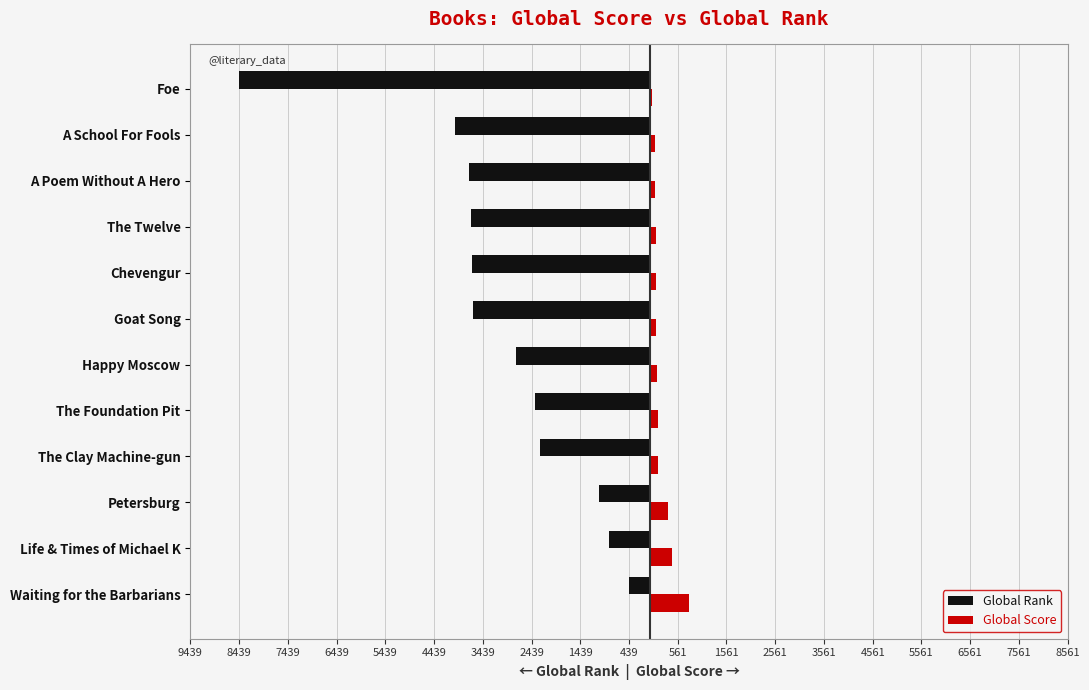

What is the minimum value for Global Score?

36